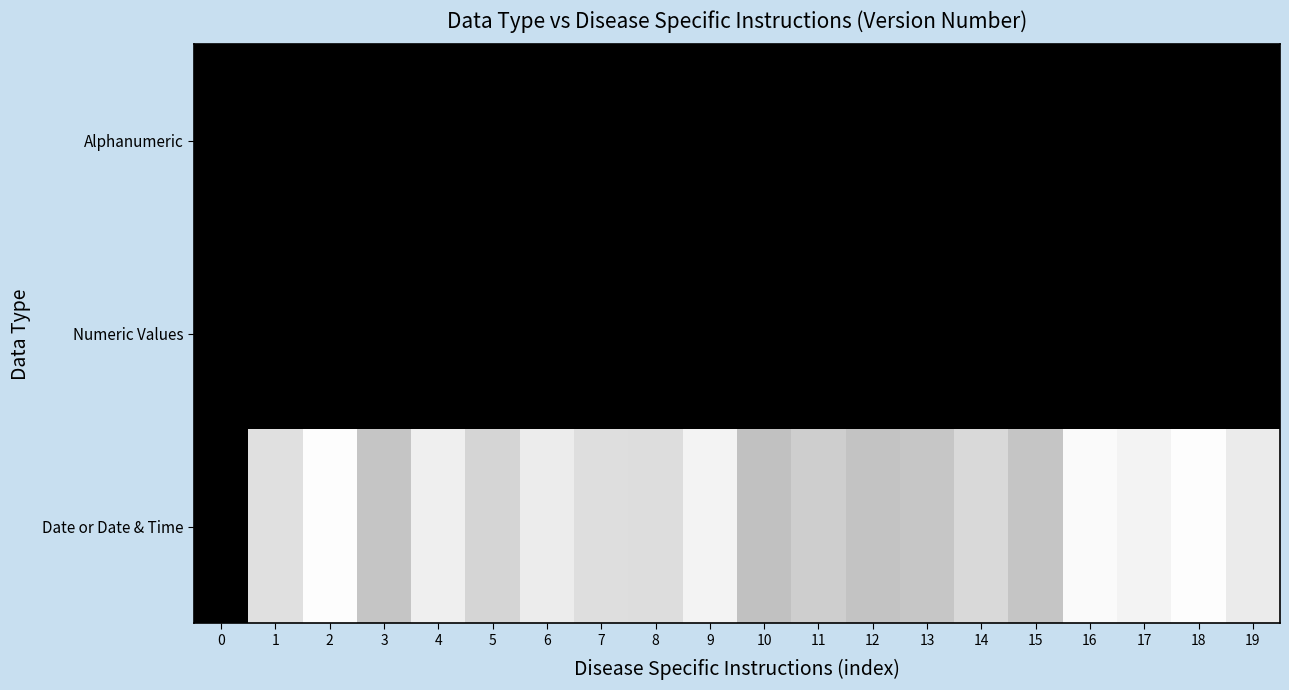

Which series has the widest spread of values?

Date or Date & Time